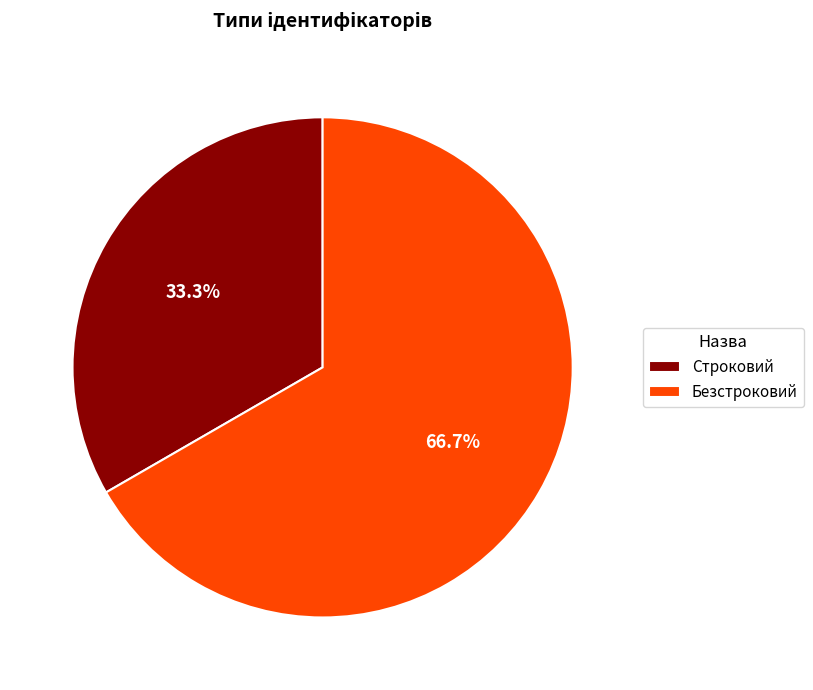

To the nearest percent, what percentage of the pie is Строковий?

33%